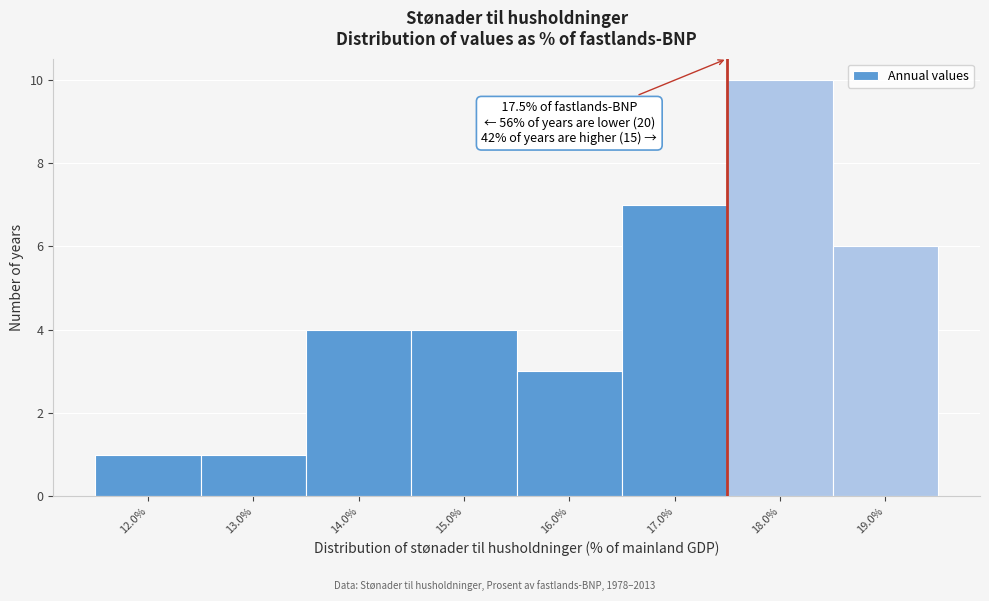

Over which range of the x-axis is the bar tallest?

17.5 to 18.5